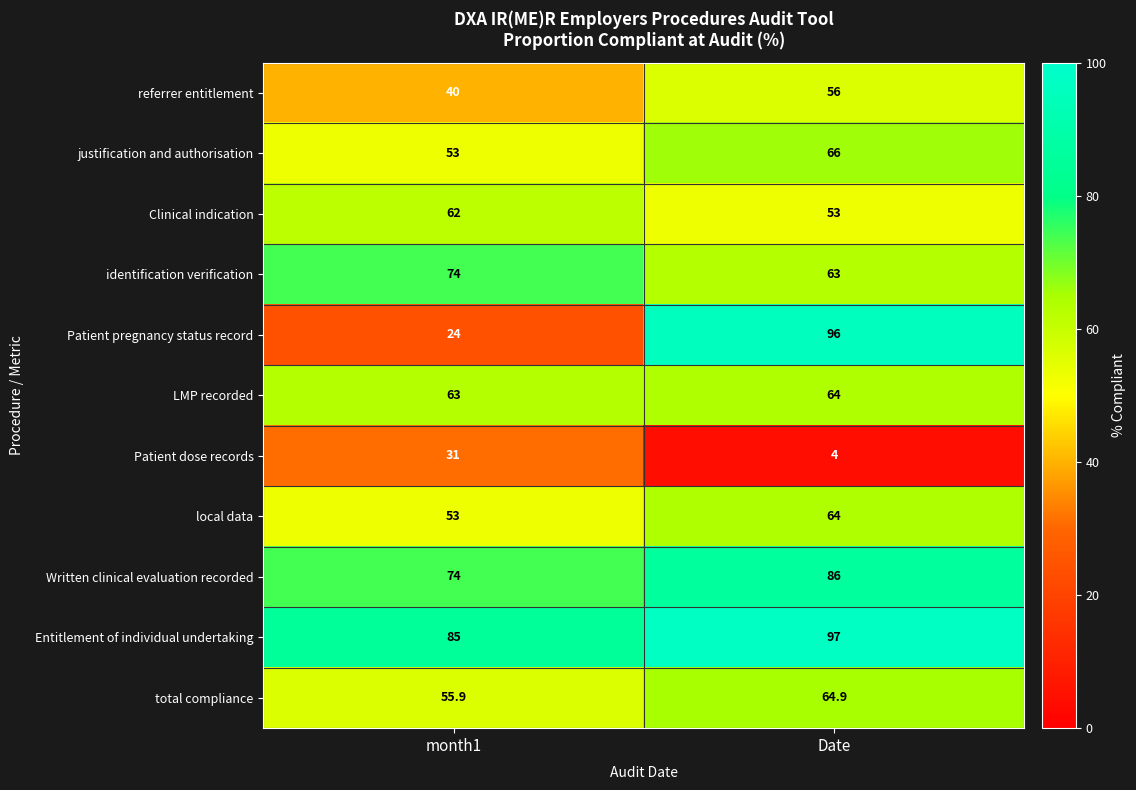

Reading left to right, list all the values displayed in this chart.

referrer entitlement: month1=40.0	Date=56.0
justification and authorisation: month1=53.0	Date=66.0
Clinical indication: month1=62.0	Date=53.0
identification verification: month1=74.0	Date=63.0
Patient pregnancy status record: month1=24.0	Date=96.0
LMP recorded: month1=63.0	Date=64.0
Patient dose records: month1=31.0	Date=4.0
local data: month1=53.0	Date=64.0
Written clinical evaluation recorded: month1=74.0	Date=86.0
Entitlement of individual undertaking: month1=85.0	Date=97.0
total compliance: month1=55.9	Date=64.9